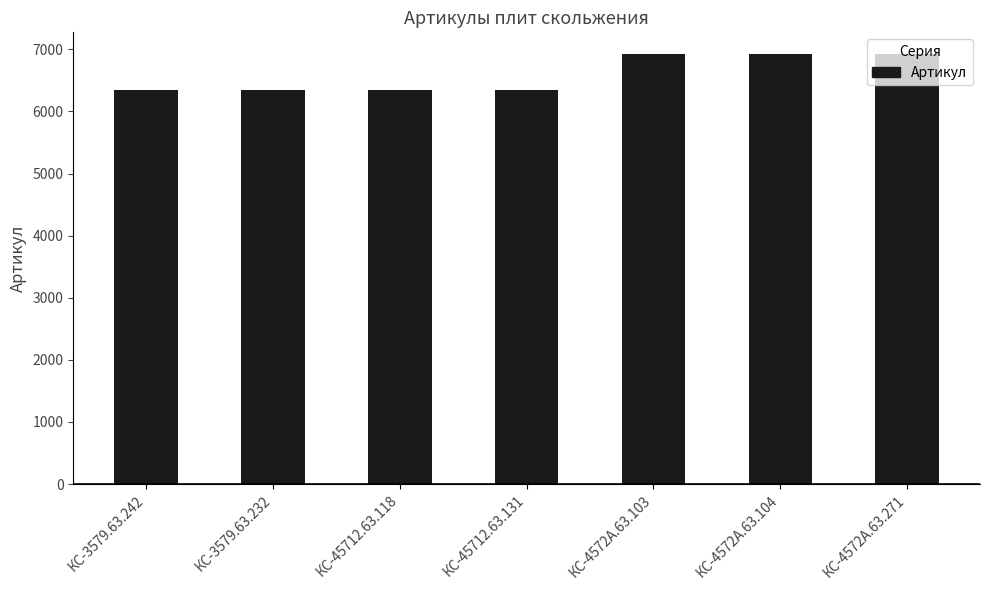

What position from the right is КС-45712.63.118?

5